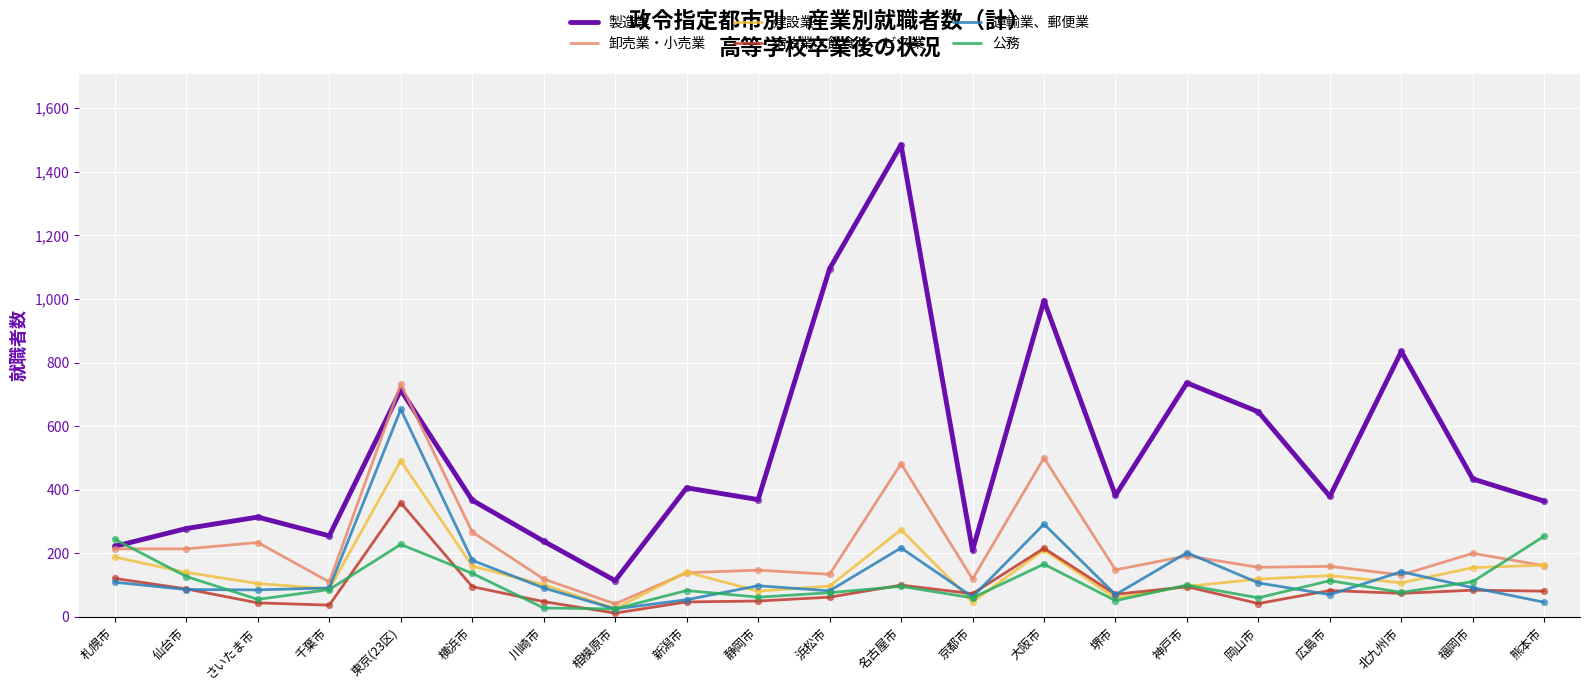

Which series has the largest total across all categories?

製造業